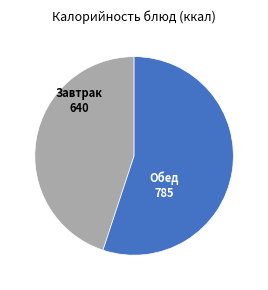

Does any single category account for the majority?

Yes